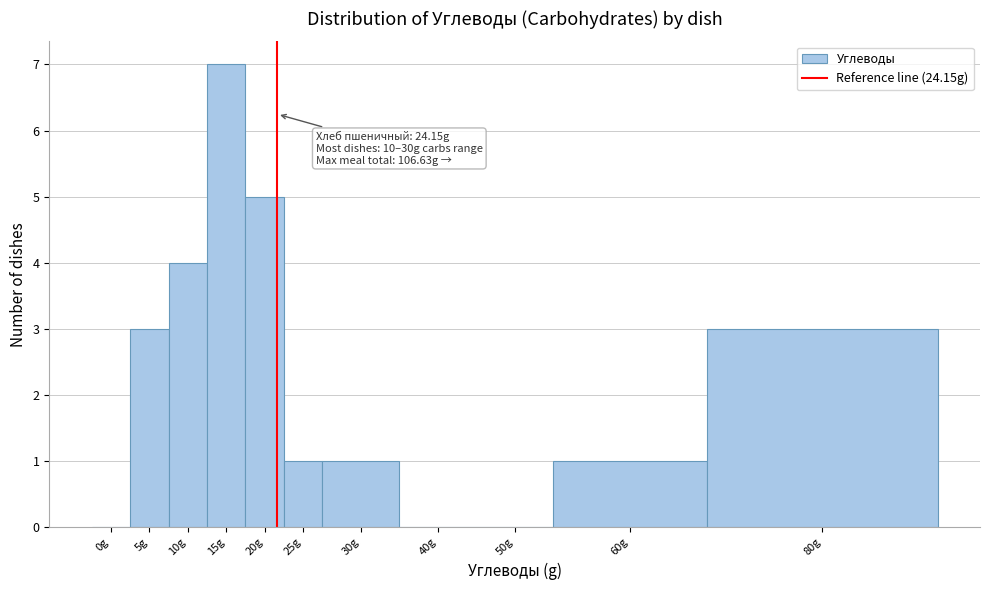

Reading right to left, what are all the values shown in this chart?

80g=3	60g=1	50g=0	40g=0	30g=1	25g=1	20g=5	15g=7	10g=4	5g=3	0g=0